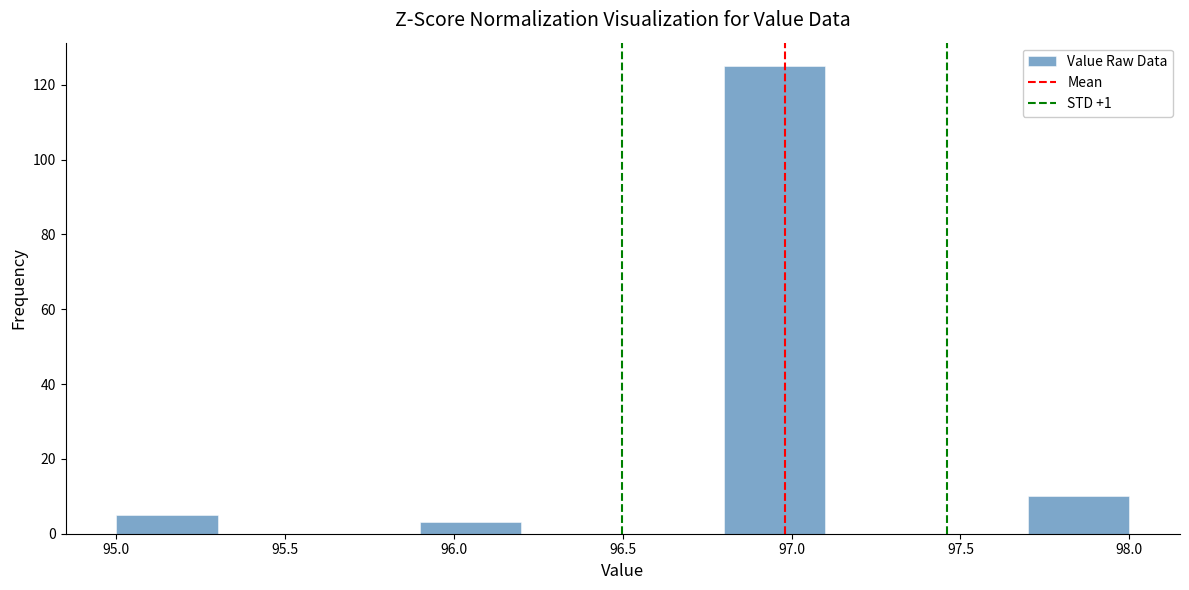

What is the height of the bar covering 95.9 to 96.2 on the x-axis? The values are not printed on the chart, so give them approximately, as read against the axis.

4